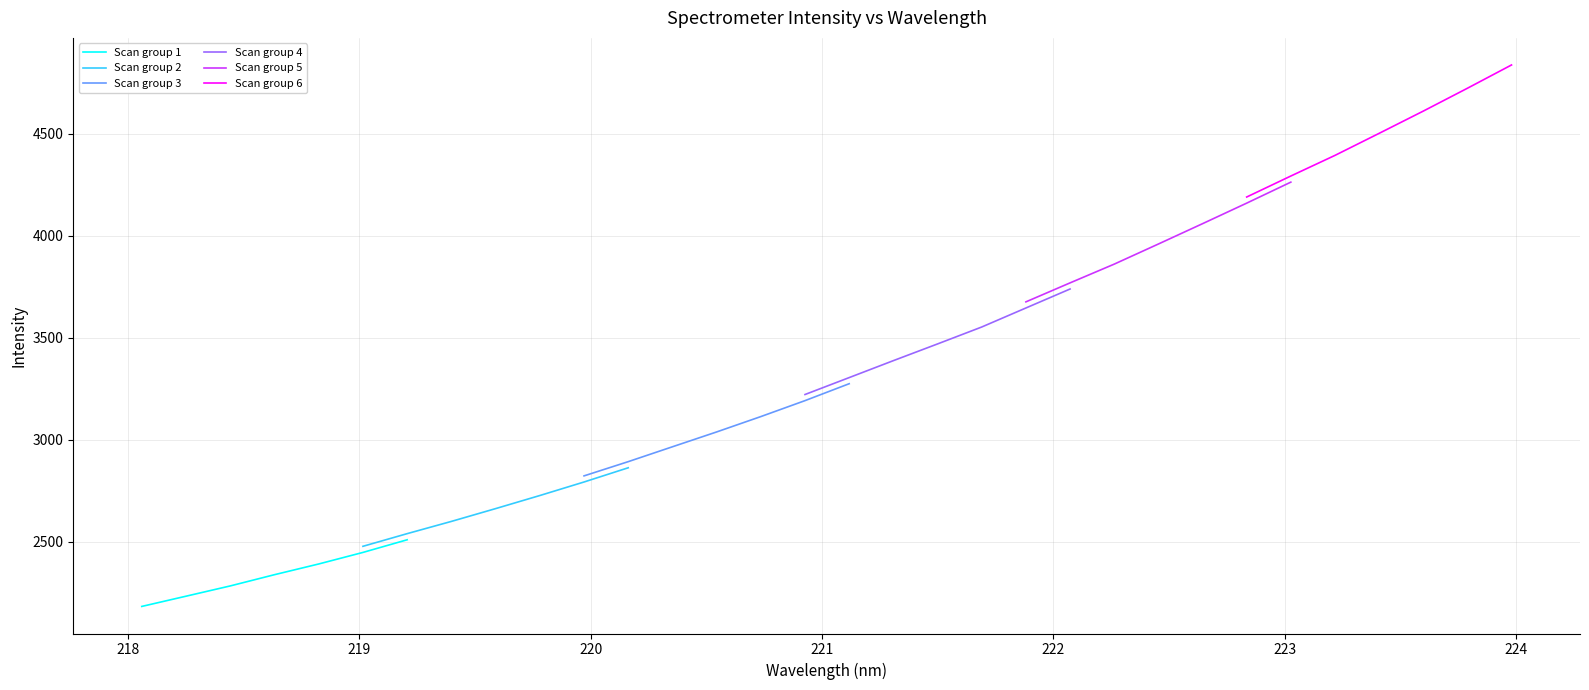

List the series in order of their peak value, highest first.

Scan group 6, Scan group 5, Scan group 4, Scan group 3, Scan group 2, Scan group 1